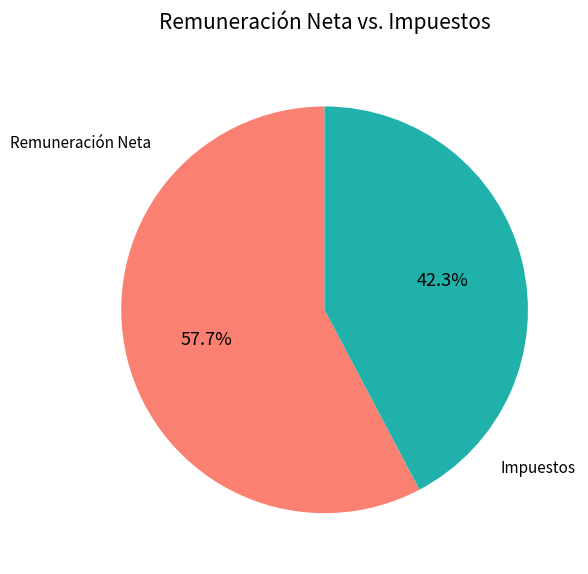

Is there a majority slice in this chart?

Yes